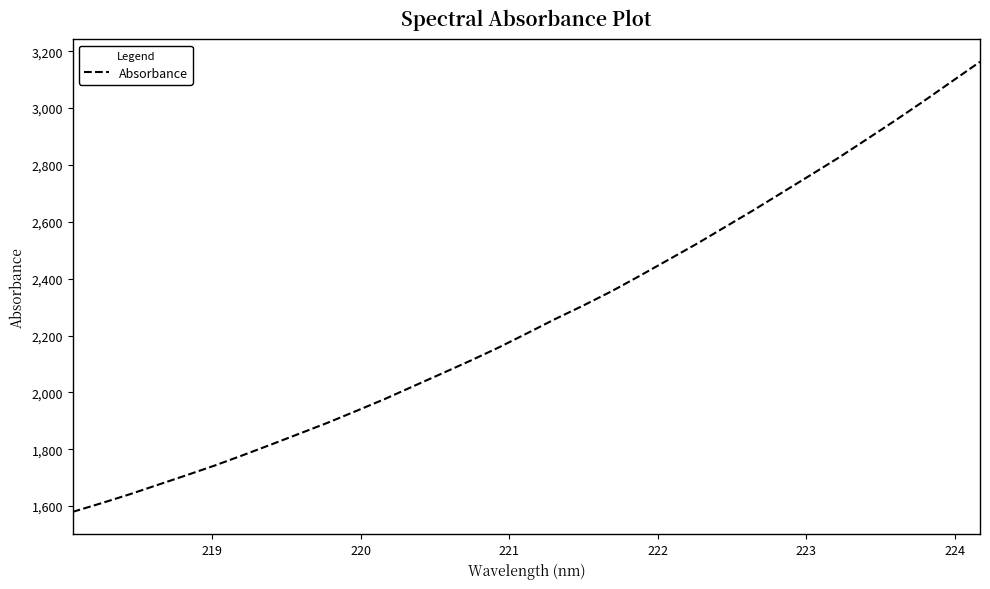

What is the sum of all values?

74731.7